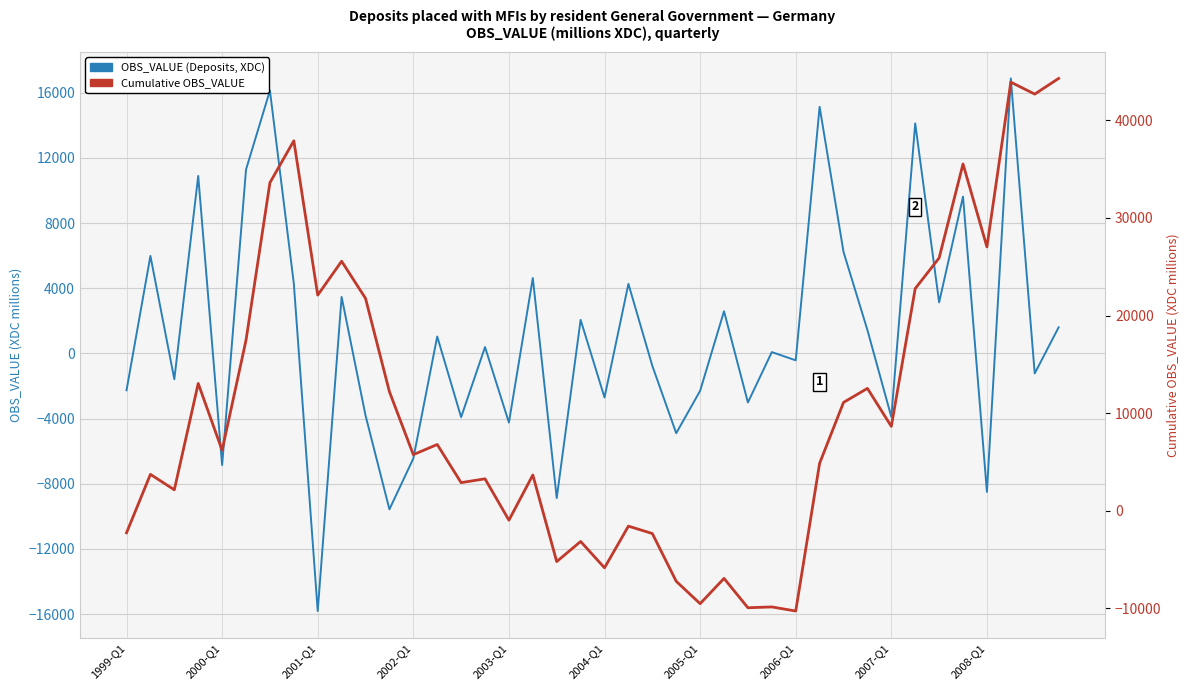

What is the total value across all series at 37?

60791